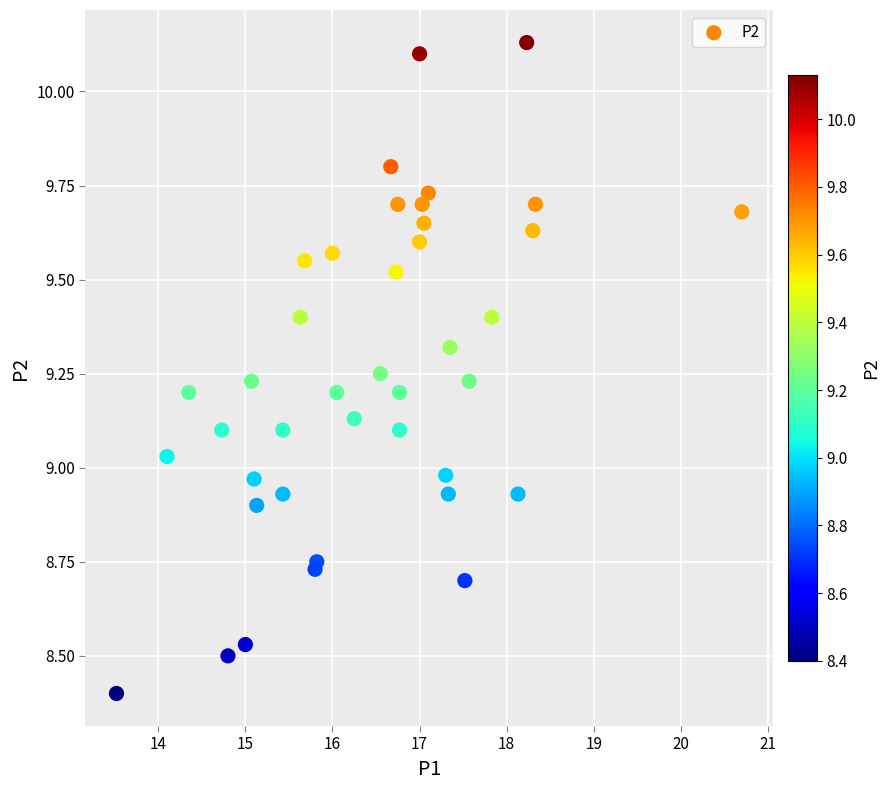

What is the range of X values (max minus min)?

7.2